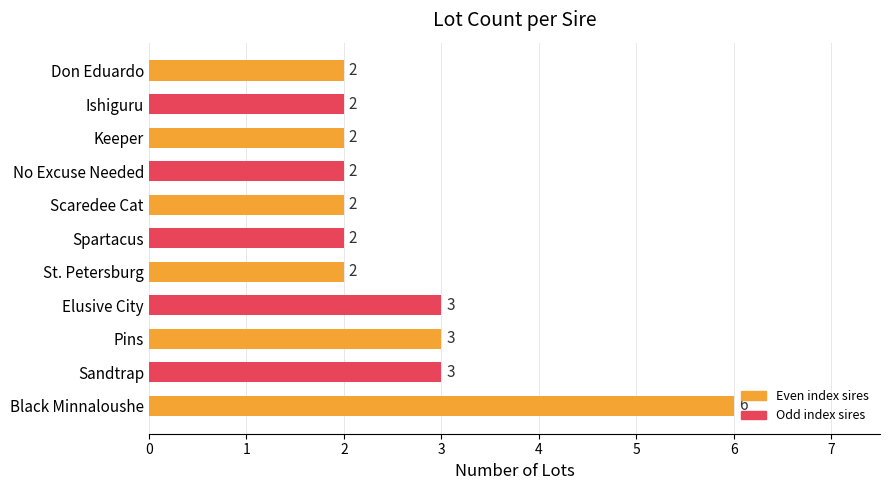

Which has a higher value, Black Minnaloushe or Keeper?

Black Minnaloushe